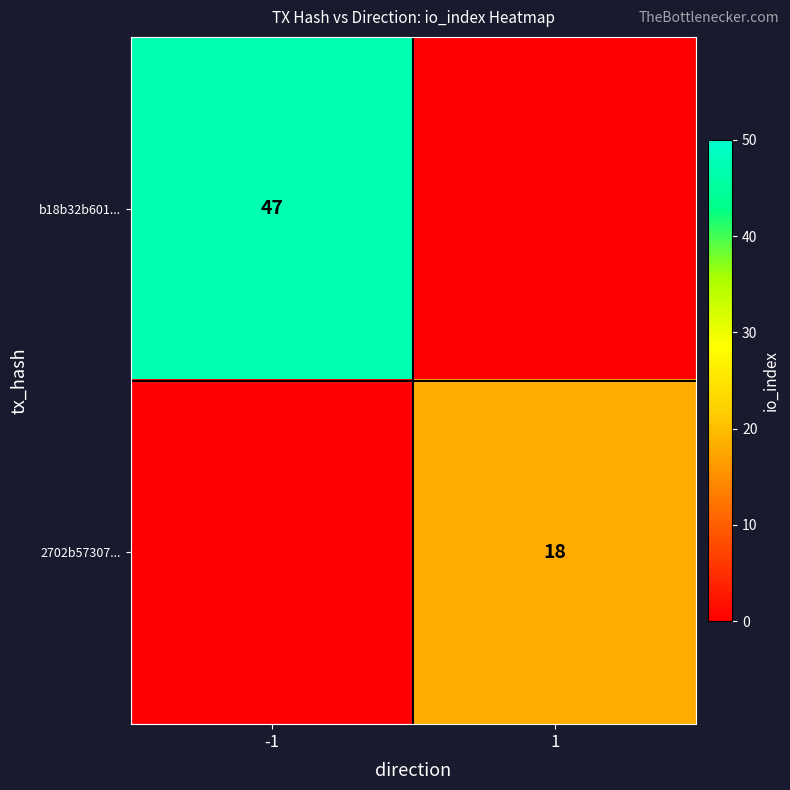

What is the total value across all series at -1?

47